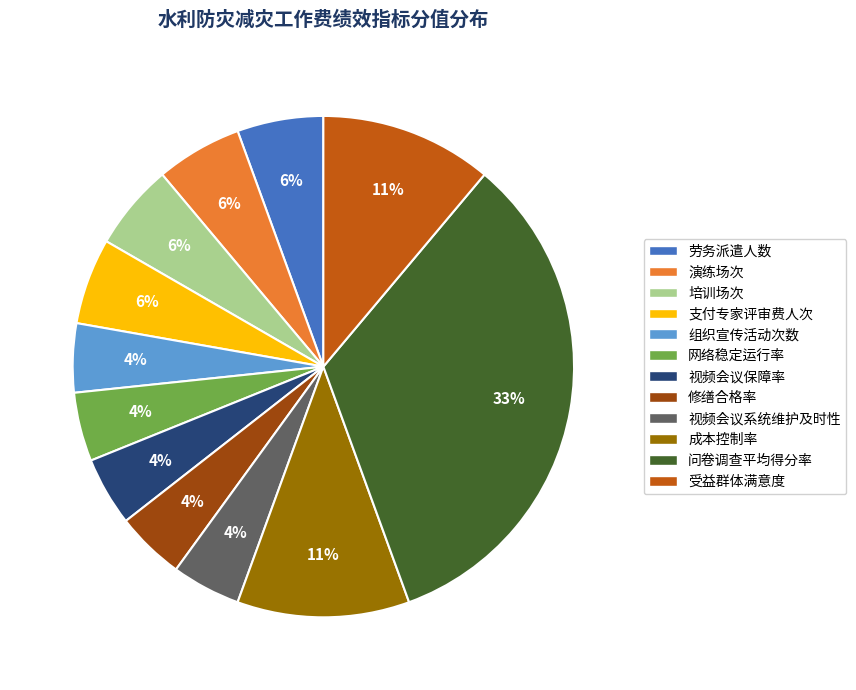

True or false: 支付专家评审费人次 accounts for 6% of the total.

True